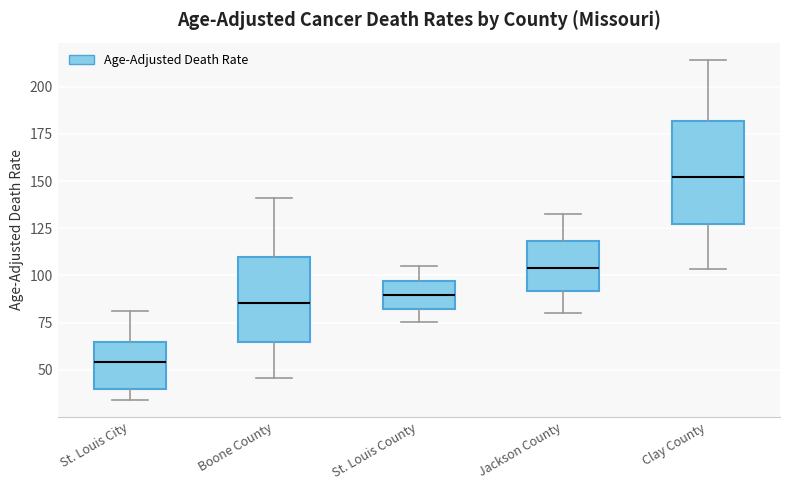

Reading left to right, transcribe this box plot: for each box, give where its median line is, the range the box spans, and where its two whiskers end, as read against the y-axis. The values are not printed on the chart, so give them approximately, as read against the axis.

St. Louis City: median 55, box 40 to 65, whiskers 35 to 80
Boone County: median 85, box 65 to 110, whiskers 45 to 140
St. Louis County: median 90, box 80 to 95, whiskers 75 to 105
Jackson County: median 105, box 90 to 120, whiskers 80 to 135
Clay County: median 150, box 125 to 180, whiskers 105 to 215